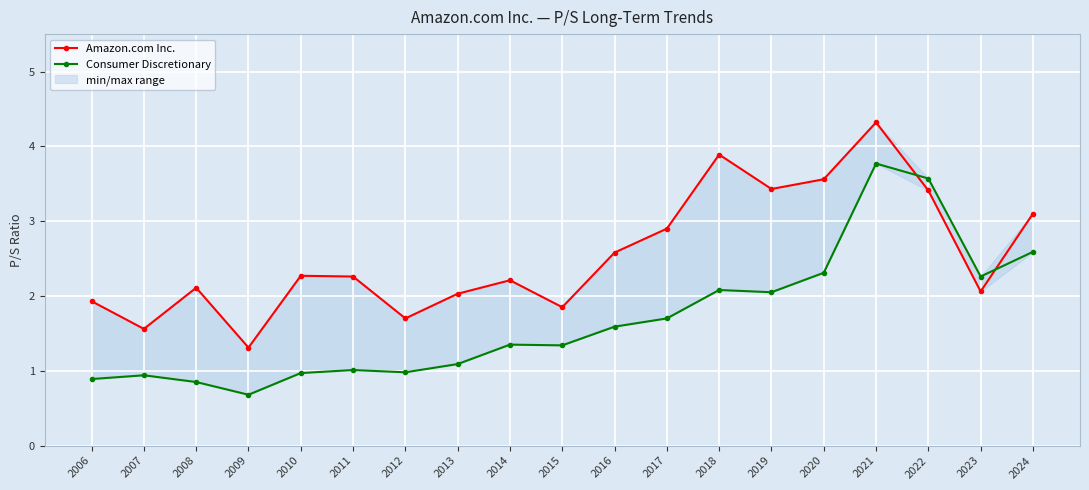

How many lines are shown in the chart?

2